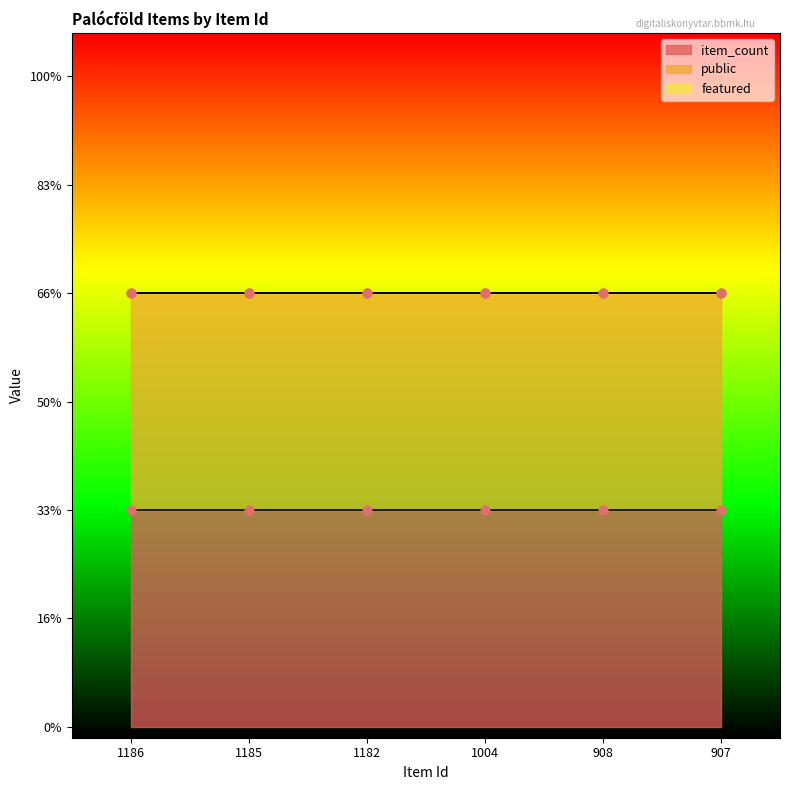

Which series has the largest total across all categories?

public